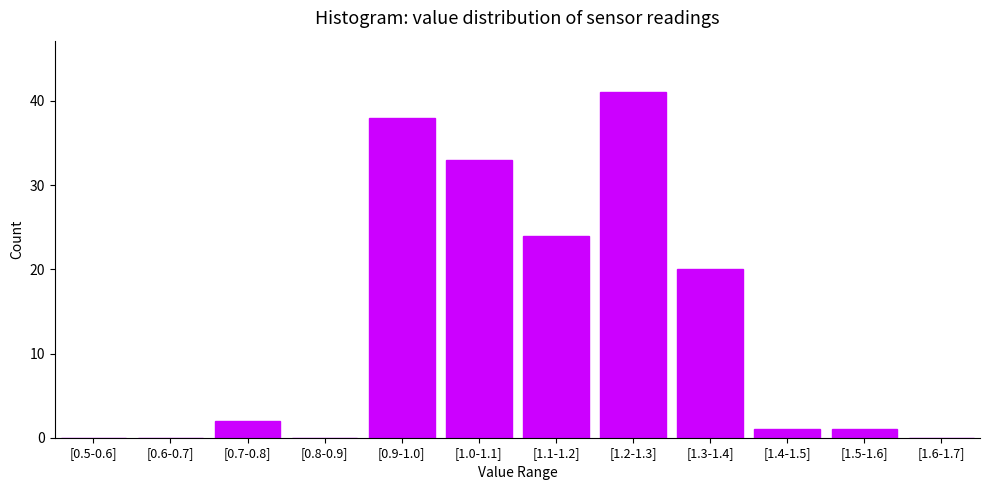

Reading right to left, transcribe all the data shown in this chart.

[1.6-1.7]=0	[1.5-1.6]=1	[1.4-1.5]=1	[1.3-1.4]=20	[1.2-1.3]=41	[1.1-1.2]=24	[1.0-1.1]=33	[0.9-1.0]=38	[0.8-0.9]=0	[0.7-0.8]=2	[0.6-0.7]=0	[0.5-0.6]=0